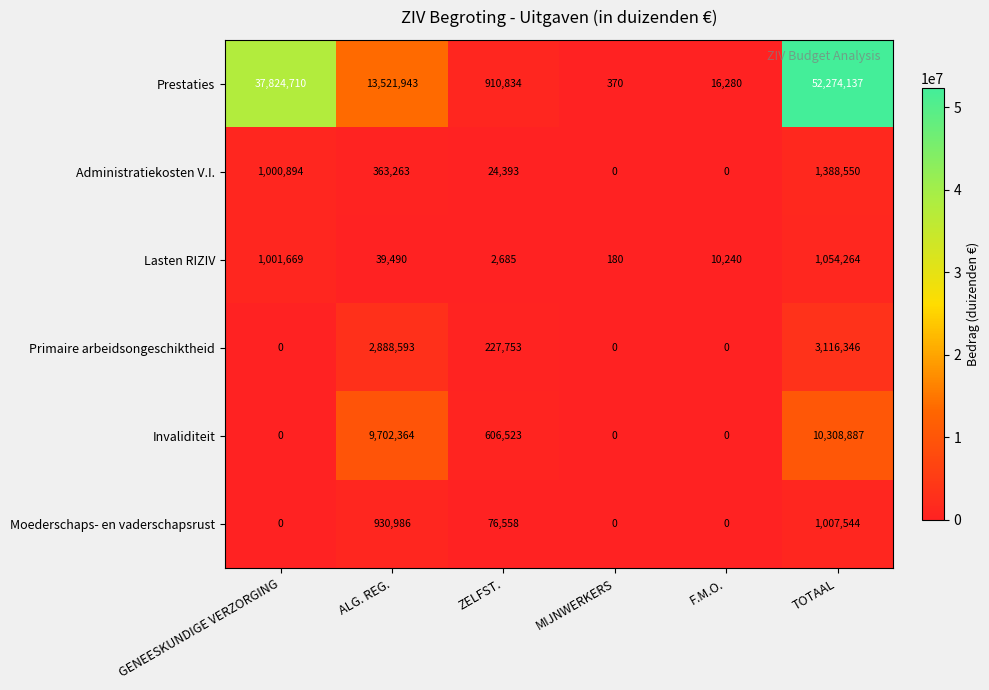

Which category has the highest value across all series?

TOTAAL